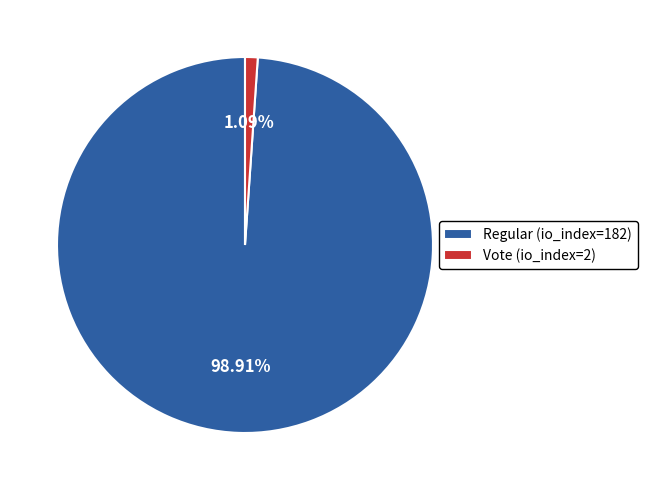

To the nearest percent, what is the difference between the largest and smallest slice percentages?

98%